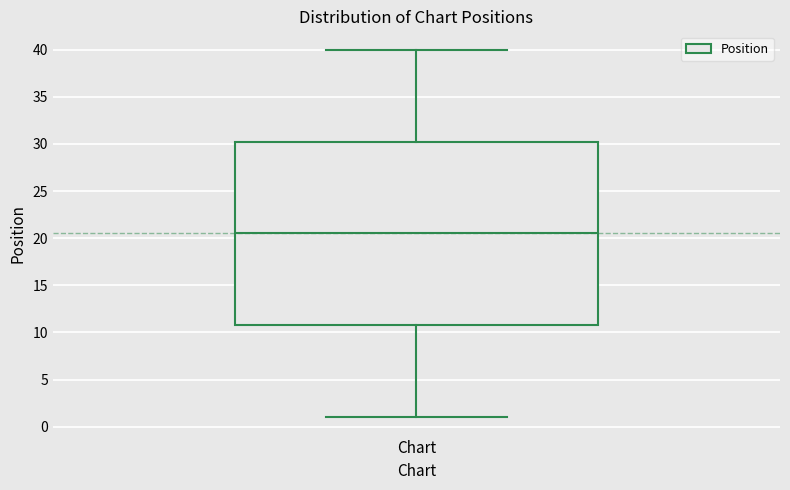

Where does the upper whisker of the box for Chart end on the y-axis? The values are not printed on the chart, so give them approximately, as read against the axis.

40.0